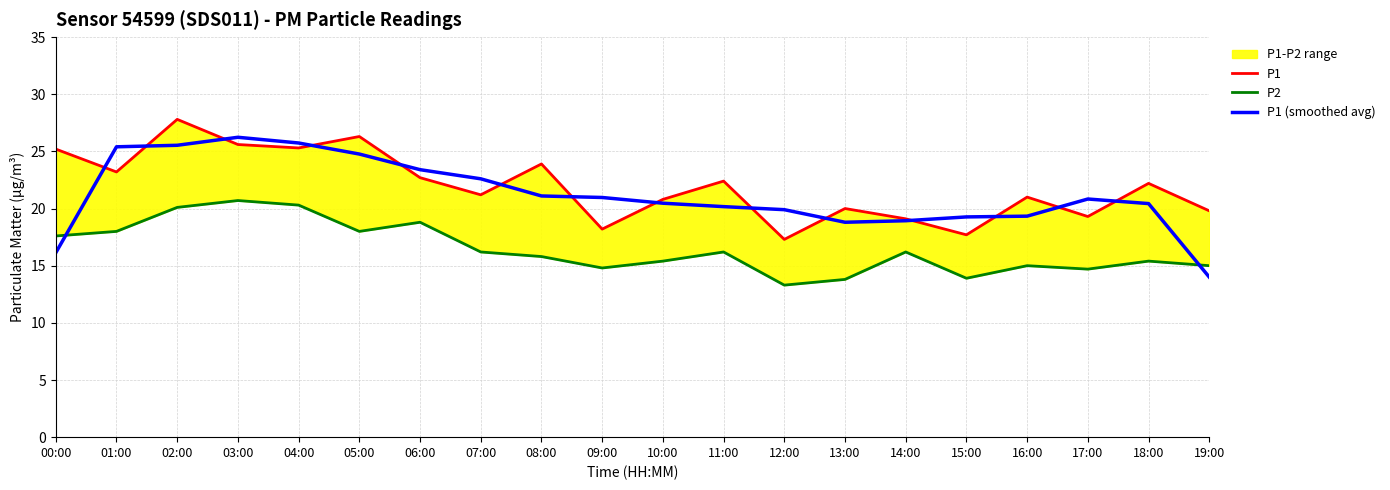

What is the value of the P1 (smoothed avg) point at the 16th from the left?

19.3